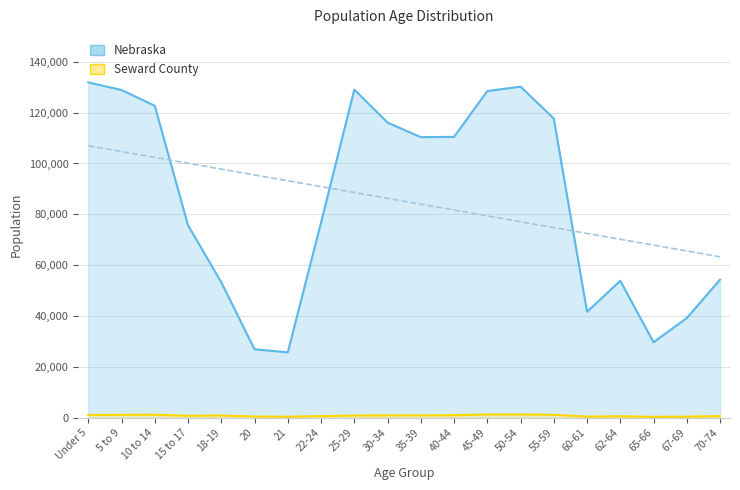

What is the value of the Nebraska point at the 8th from the left?

76717